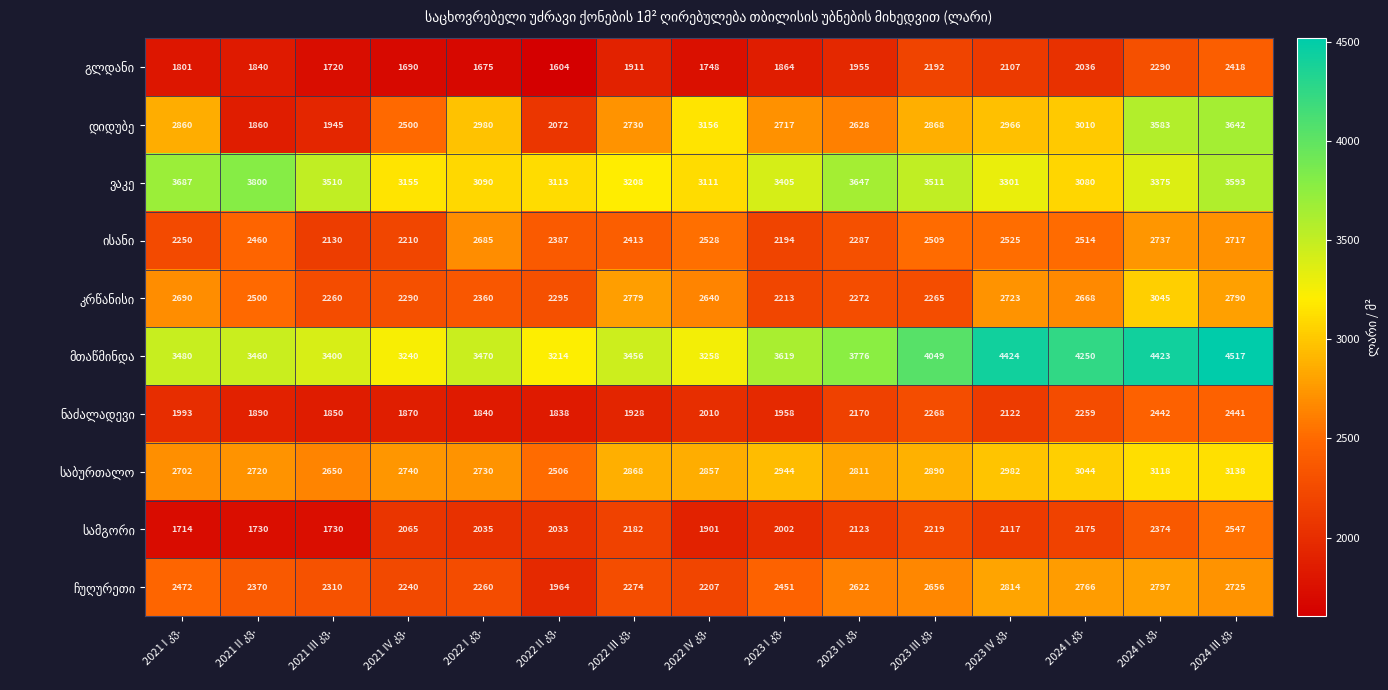

At how many categories does at least one series exceed 2968?

15